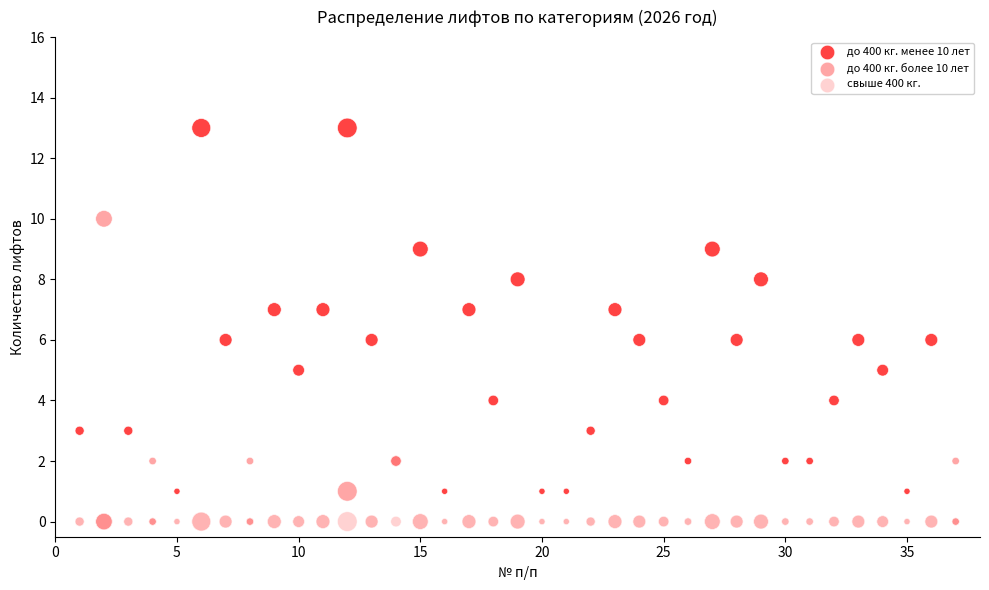

What are all the series names shown in the legend?

до 400 кг. менее 10 лет, до 400 кг. более 10 лет, свыше 400 кг.